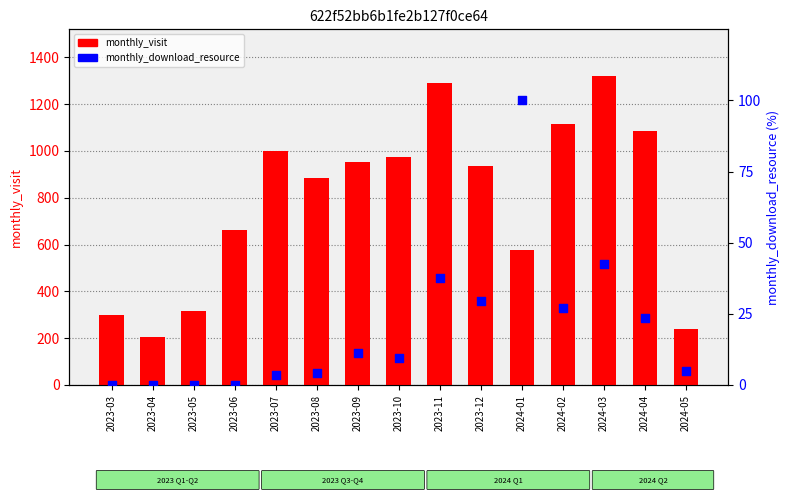

What is the total value across all series at 2023-05?

316.0